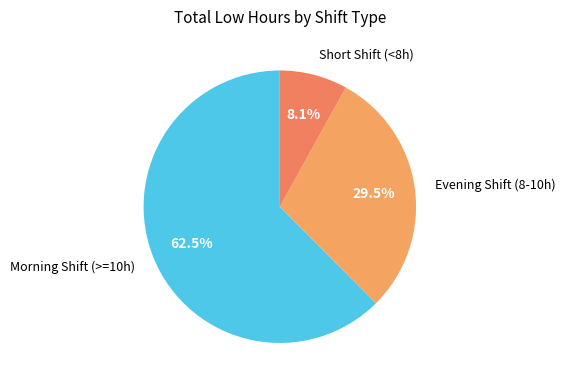

How many segments does this pie chart have?

3